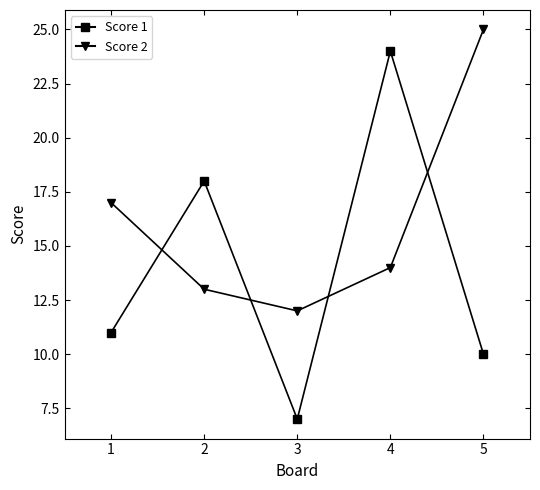

What is the difference between the second highest and minimum values in the Score 2 series?

5